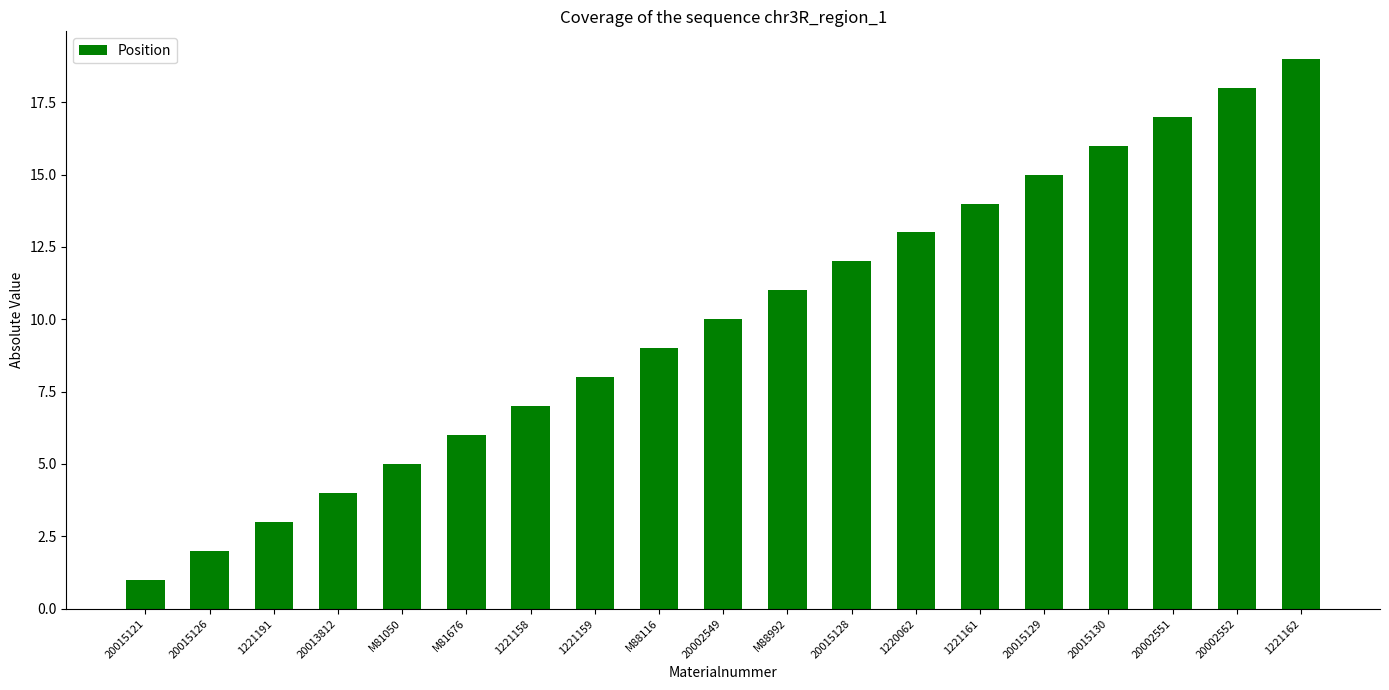

What is the label of the 19th bar from the right?

20015121